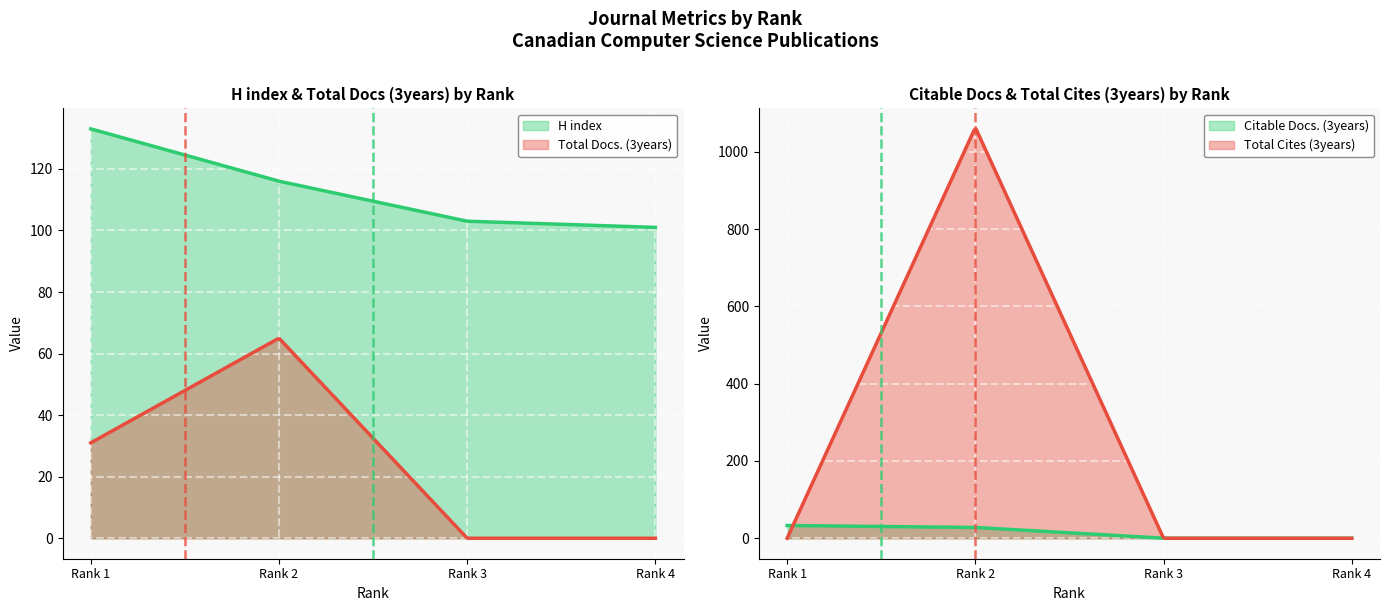

Which series has the widest spread of values?

Total Cites (3years)